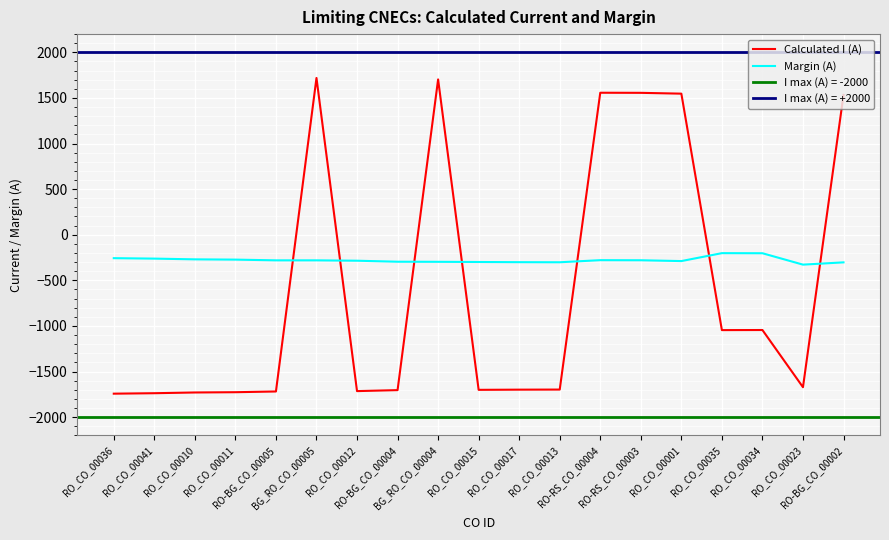

True or false: Calculated I (A) and Margin (A) intersect in this chart.

True